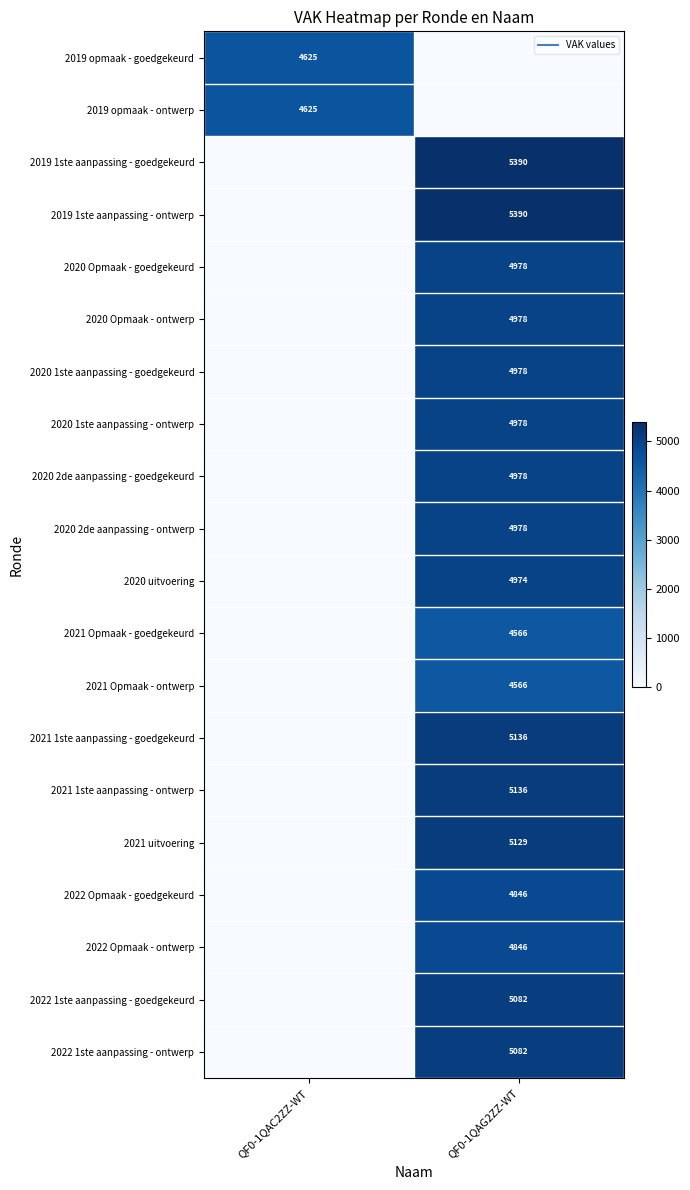

The value of 2021 Opmaak - goedgekeurd at QF0-1QAG2ZZ-WT is 4566. True or false?

True